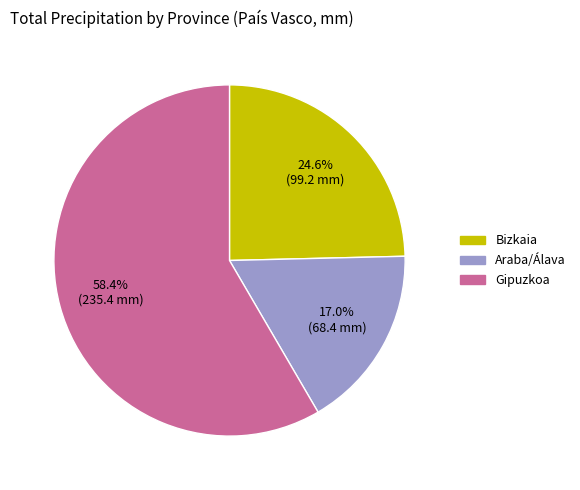

Is there a majority slice in this chart?

Yes